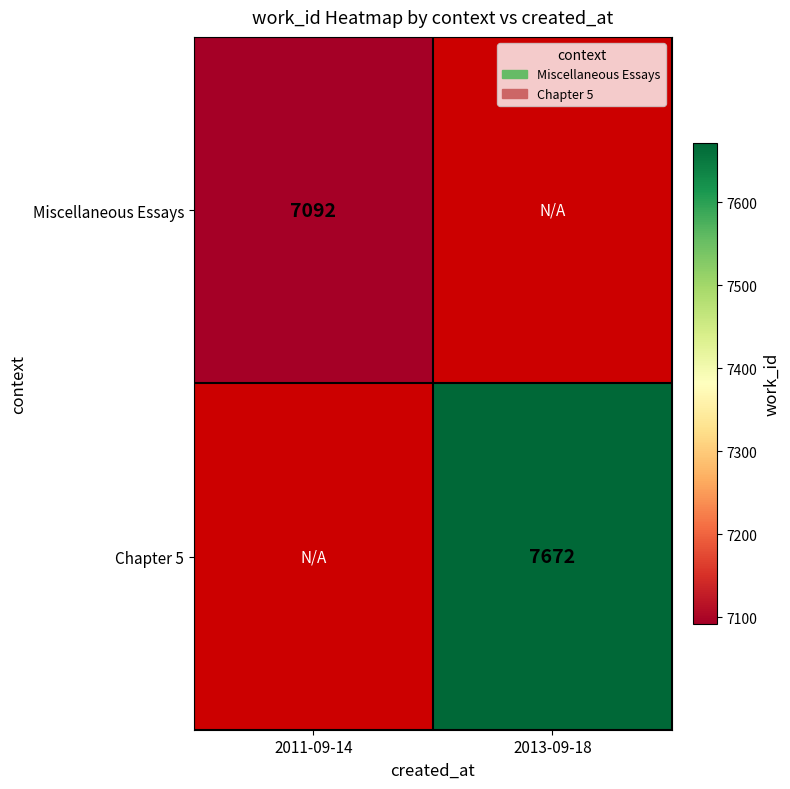

At how many categories does at least one series exceed 7189?

1